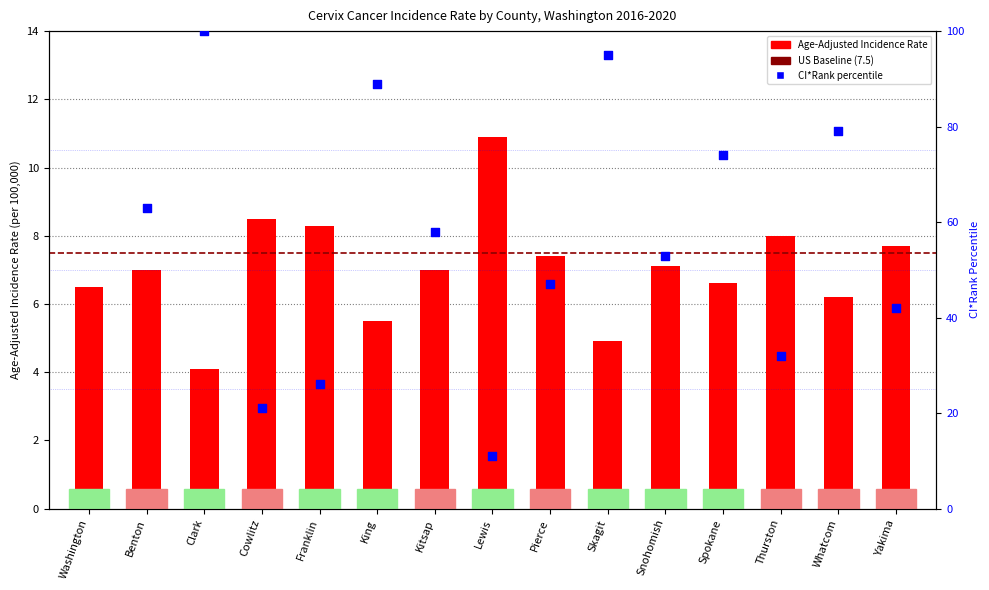

What is the ratio of the value at Kitsap to the value at Clark?

1.7